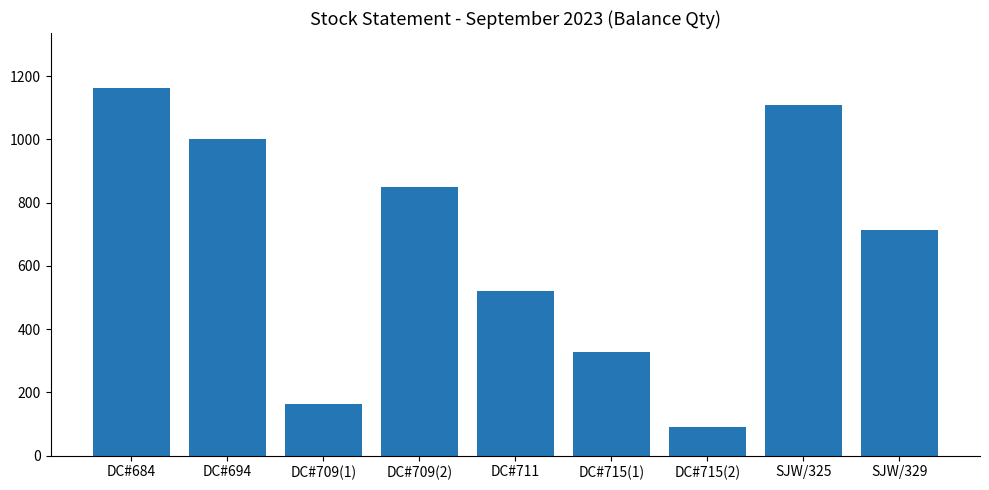

Between DC#711 and DC#709(1), which is larger?

DC#711